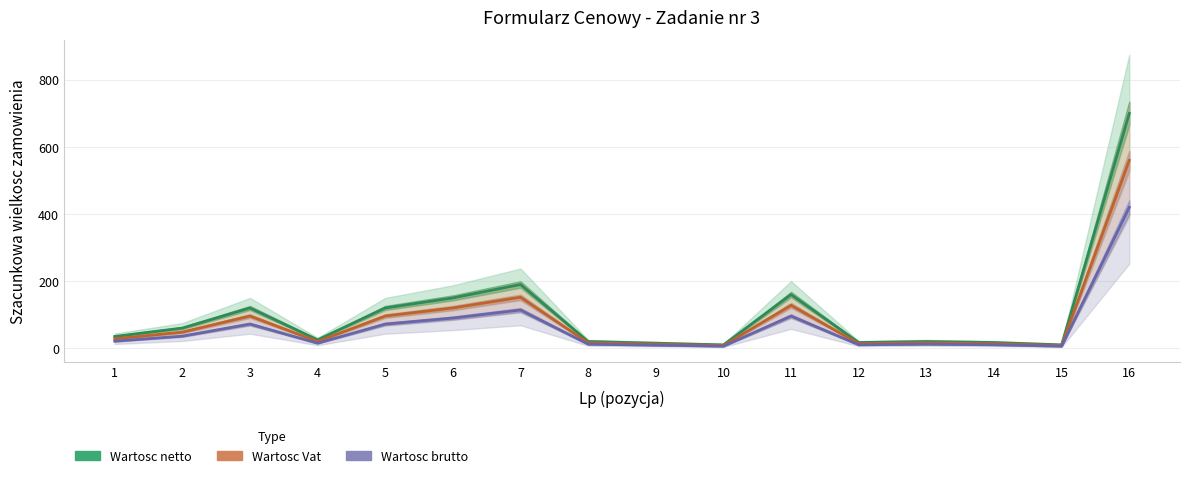

True or false: Wartosc brutto has a value of 96.0 at 11.

True